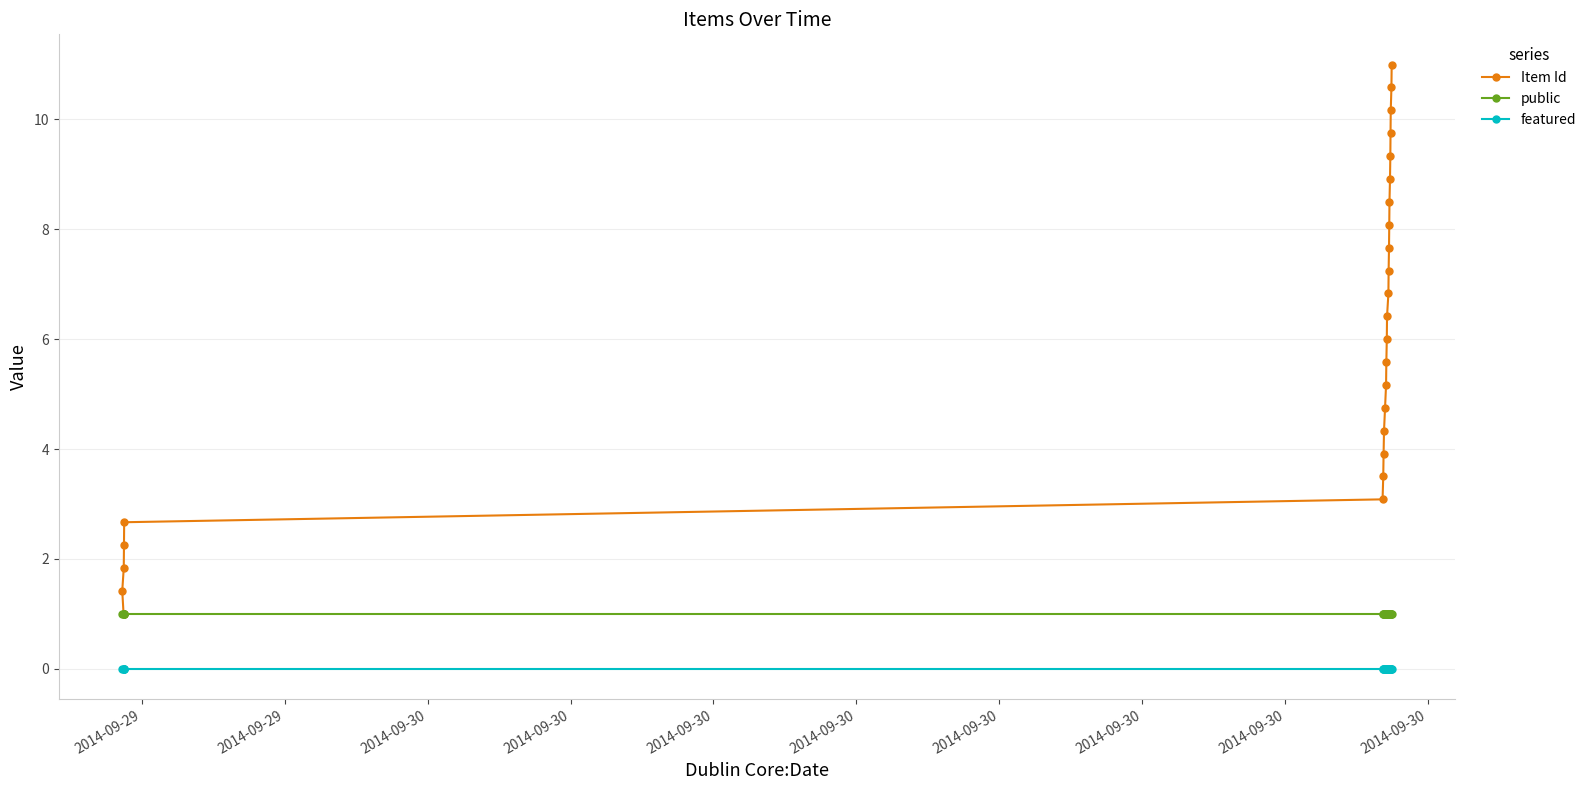

Rank the series by their average value, from highest to lowest.

Item Id, public, featured